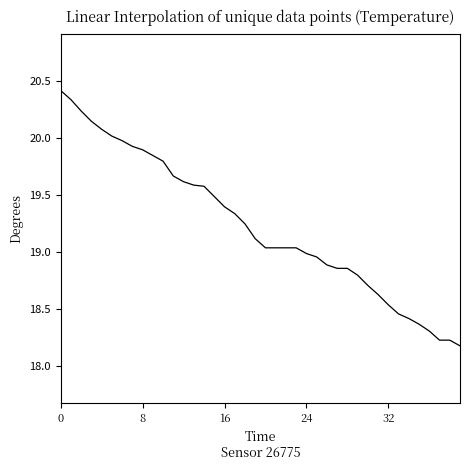

What is the maximum value shown in the chart?

20.4